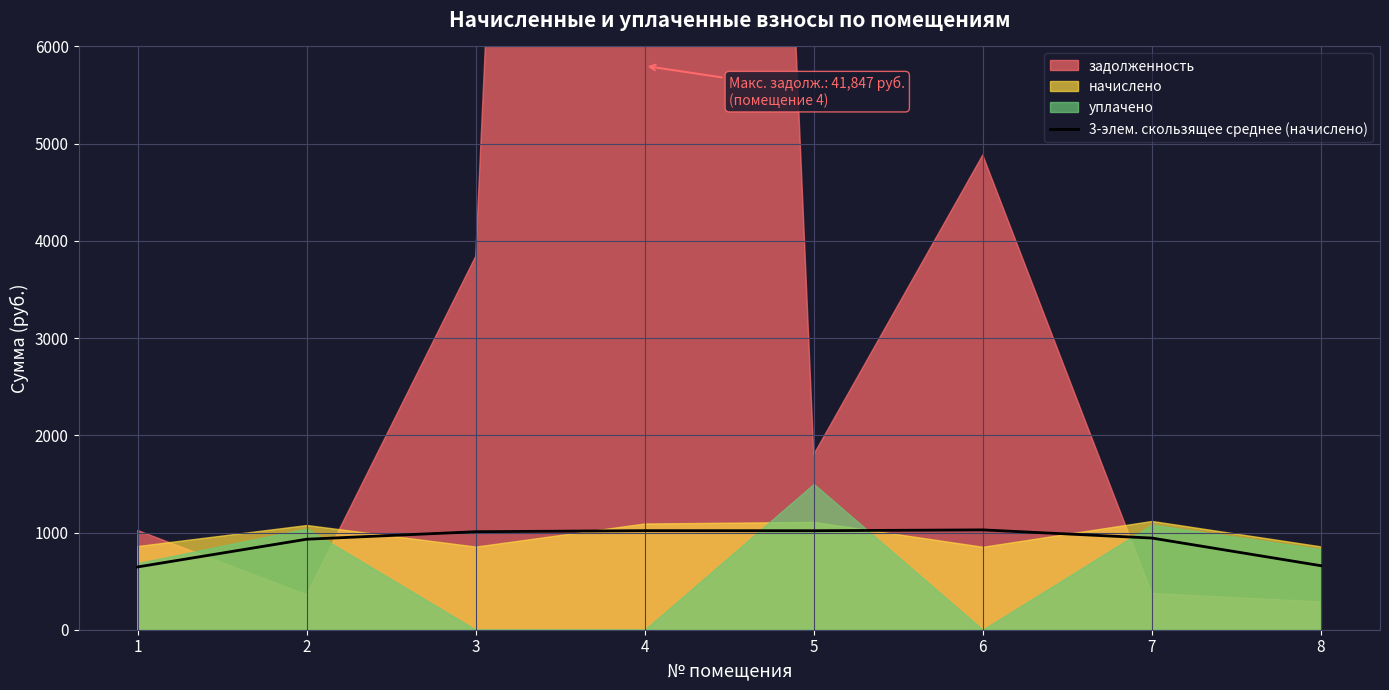

Reading right to left, extract all data points from this chart.

658.7	943.0	1027.0	1018.3	1019.0	1008.3	931.1	646.0